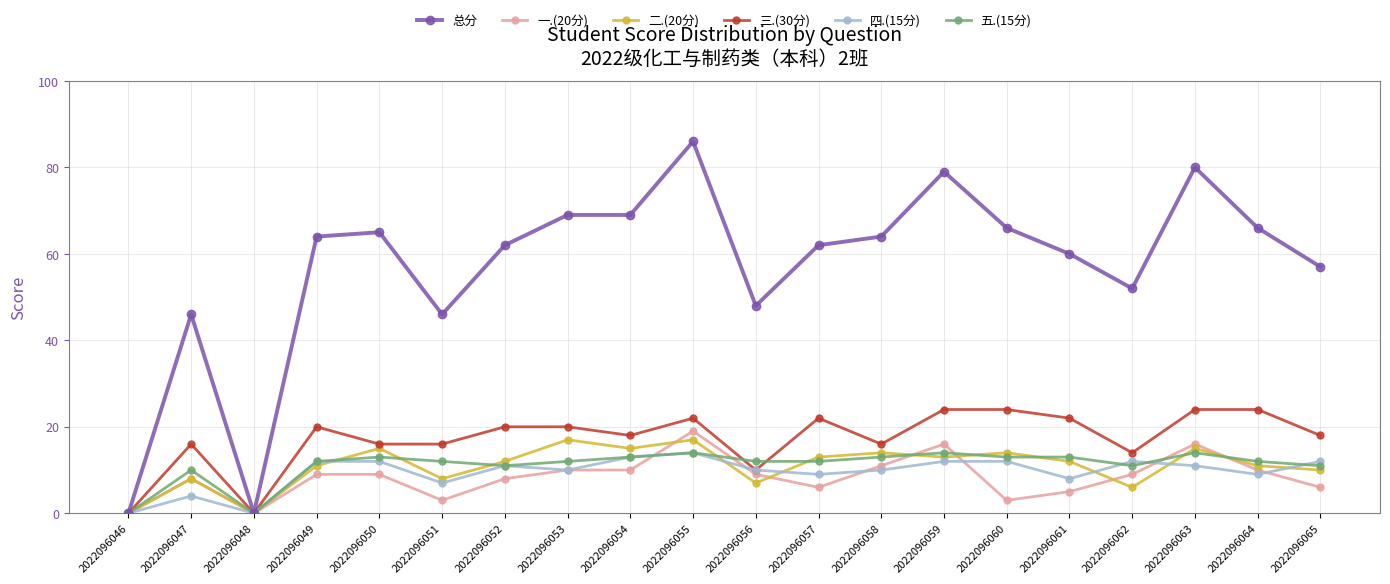

What is the approximate value of 一.(20分) at 2022096055?

19